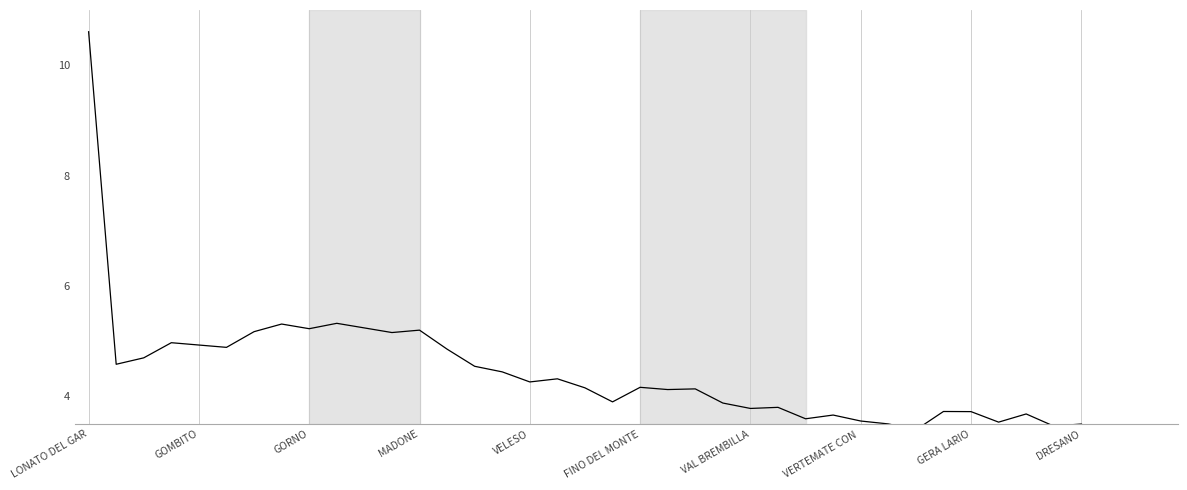

Approximately how many times larger is the value at MADONE compared to 33?

1.4